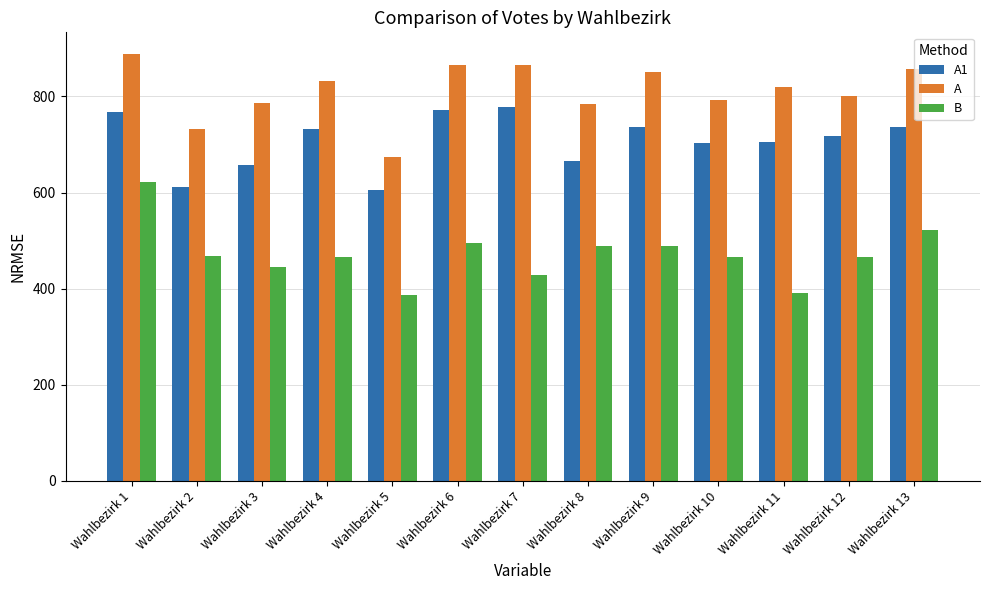

At Wahlbezirk 11, list the series in order from largest to smallest.

A, A1, B